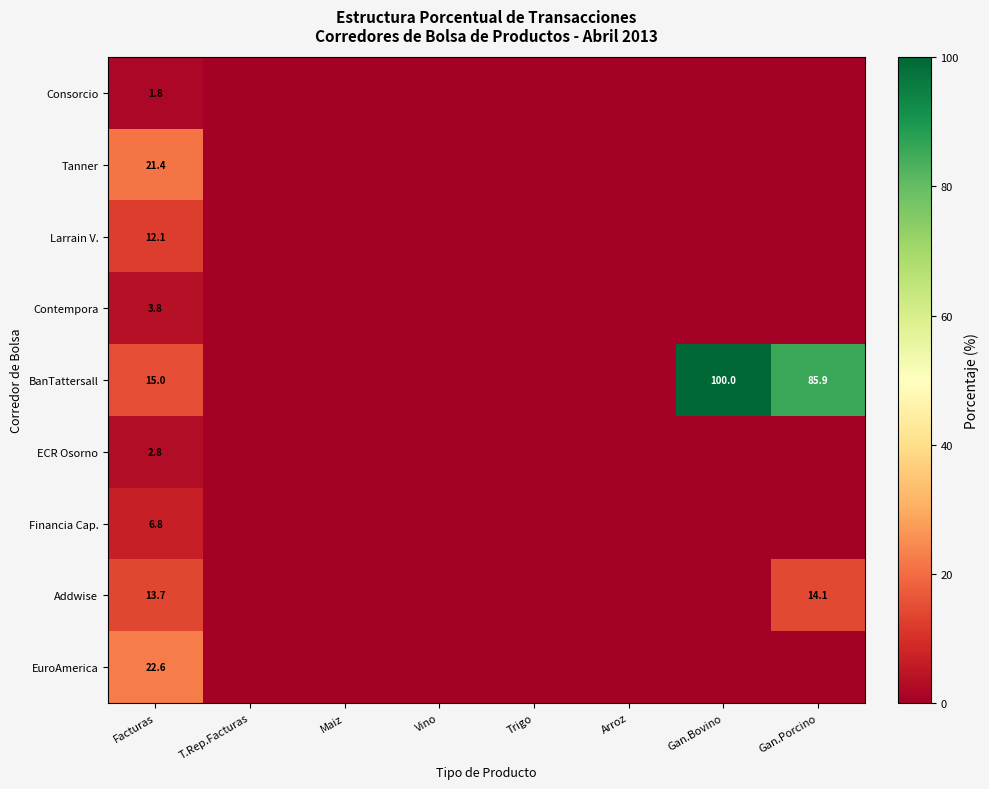

What is the difference between the BanTattersall values at Arroz and Facturas?

15.0